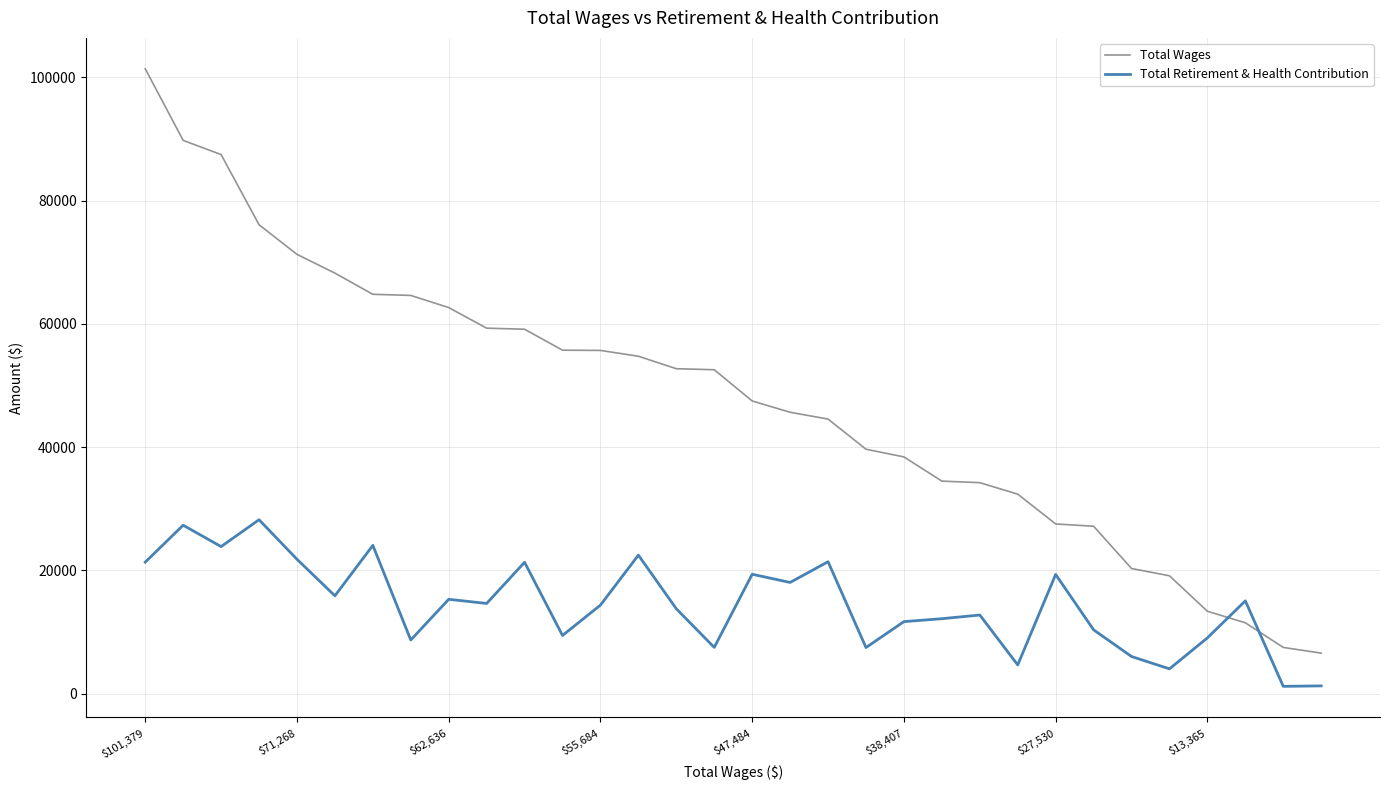

Which series has the widest spread of values?

Total Wages